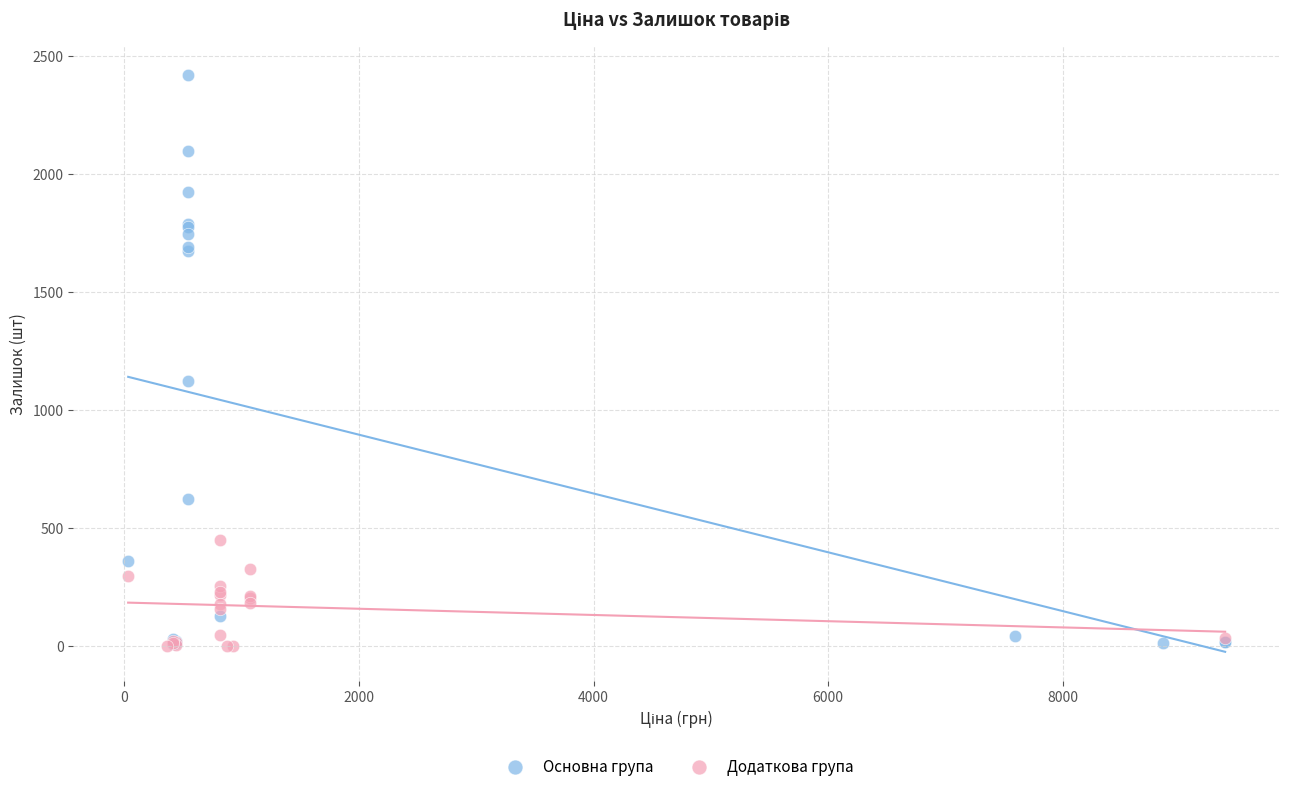

Which series reaches the maximum Y coordinate?

Основна група